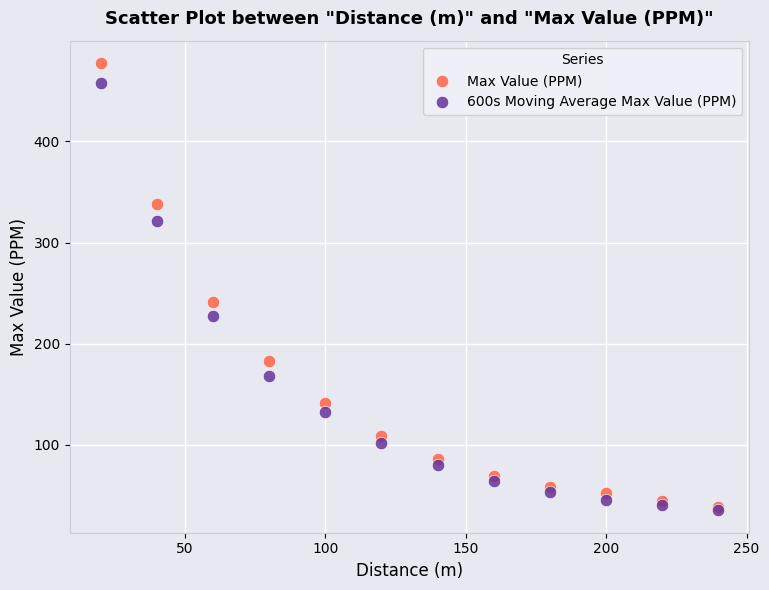

Which series has the largest Y range (max minus min)?

Max Value (PPM)